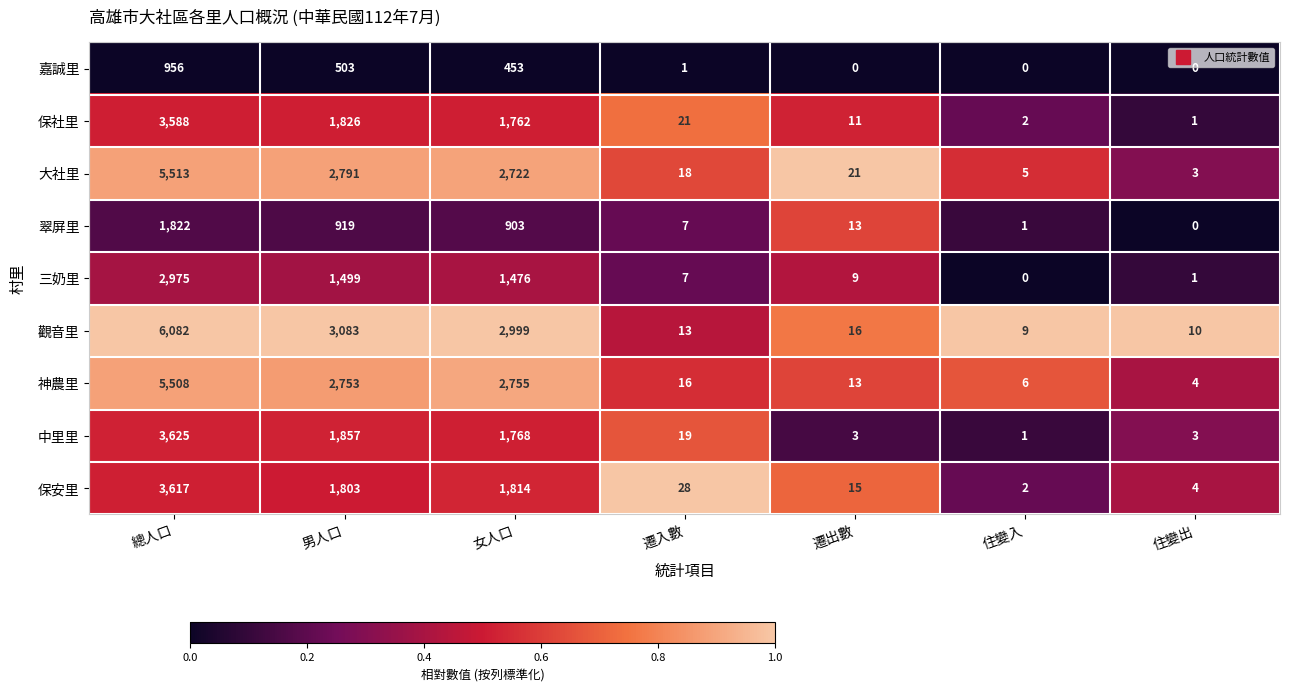

Is the value of 大社里 at 男人口 greater than the value of 翠屏里 at 住變入?

Yes